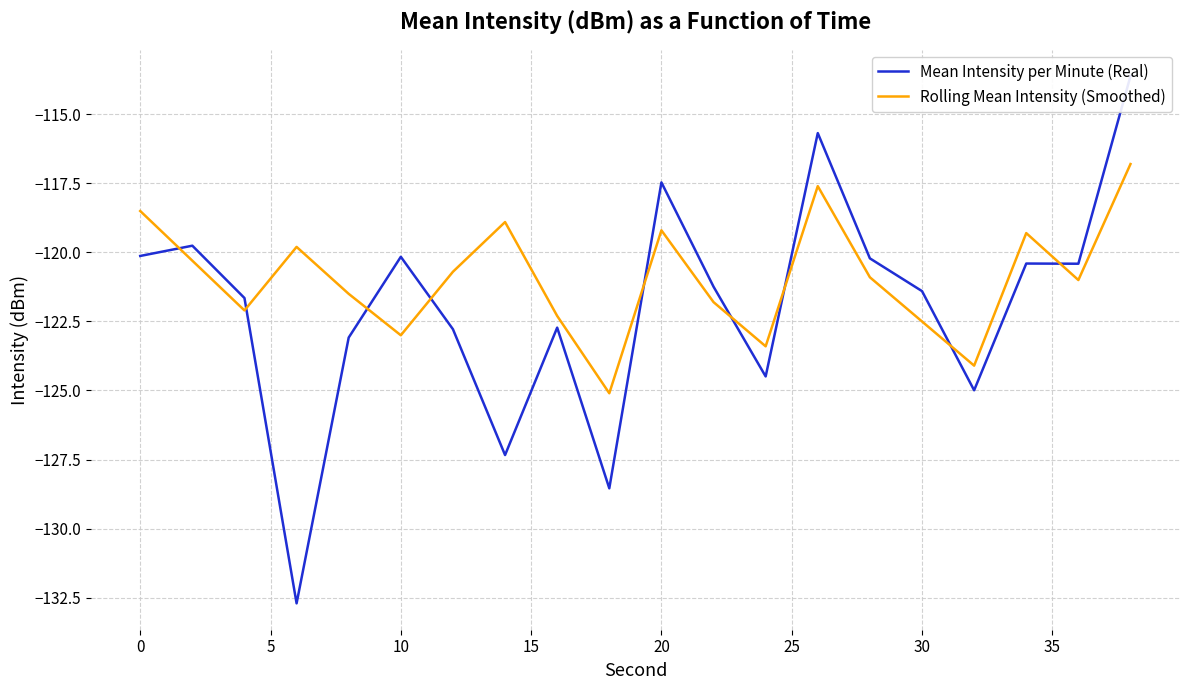

What is the minimum value for Rolling Mean Intensity (Smoothed)?

-125.1